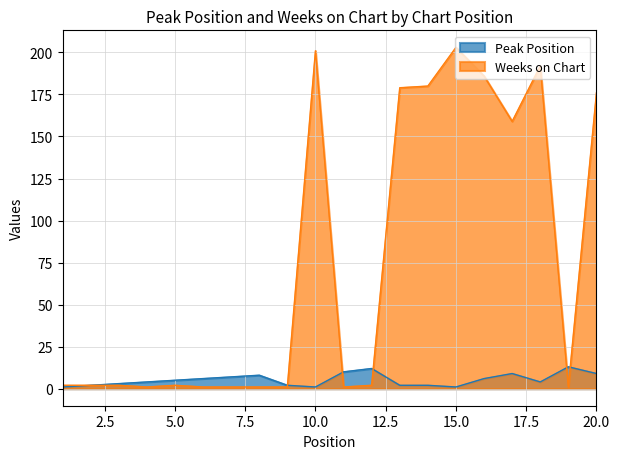

True or false: Peak Position has more than 1 interior local peaks.

True